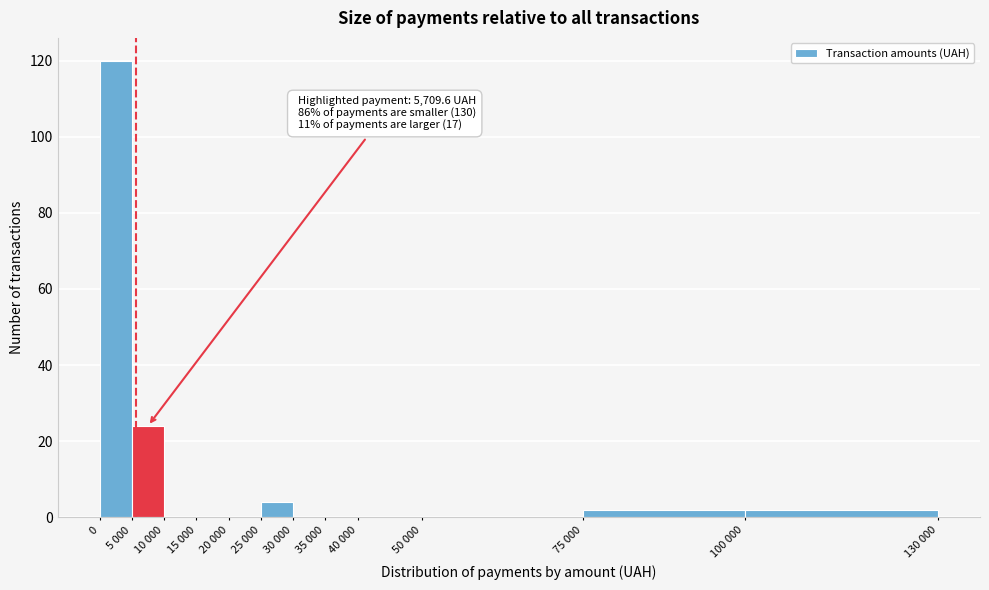

Reading left to right, what are all the values shown in this chart?

0=120	5 000=24	10 000=0	15 000=0	20 000=0	25 000=4	30 000=0	35 000=0	40 000=0	50 000=0	75 000=2	100 000=2